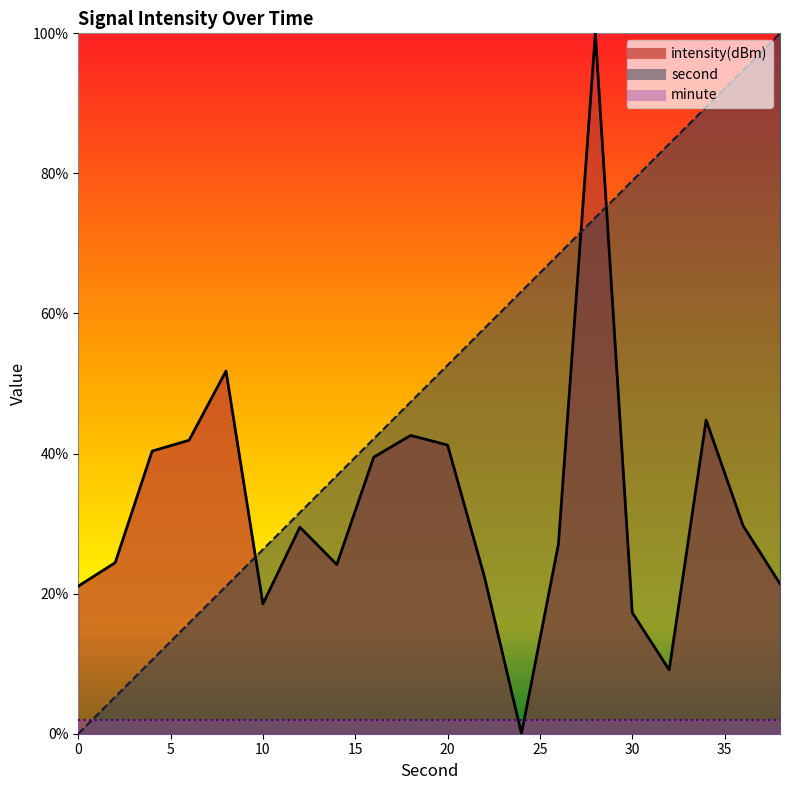

How many values in second are above zero?

19